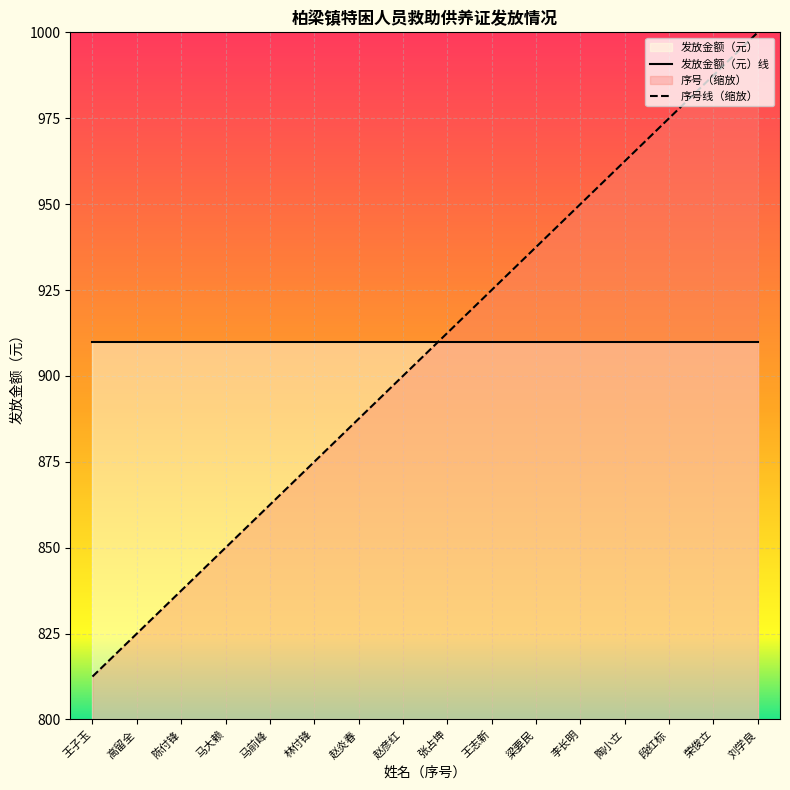

Rank the categories by value from highest to lowest.

刘学良, 荣俊立, 段红标, 陶小立, 李长明, 梁要民, 王志新, 张占坤, 赵彦红, 赵炎春, 林付锋, 马前峰, 马大赖, 陈付锋, 高留全, 王子玉